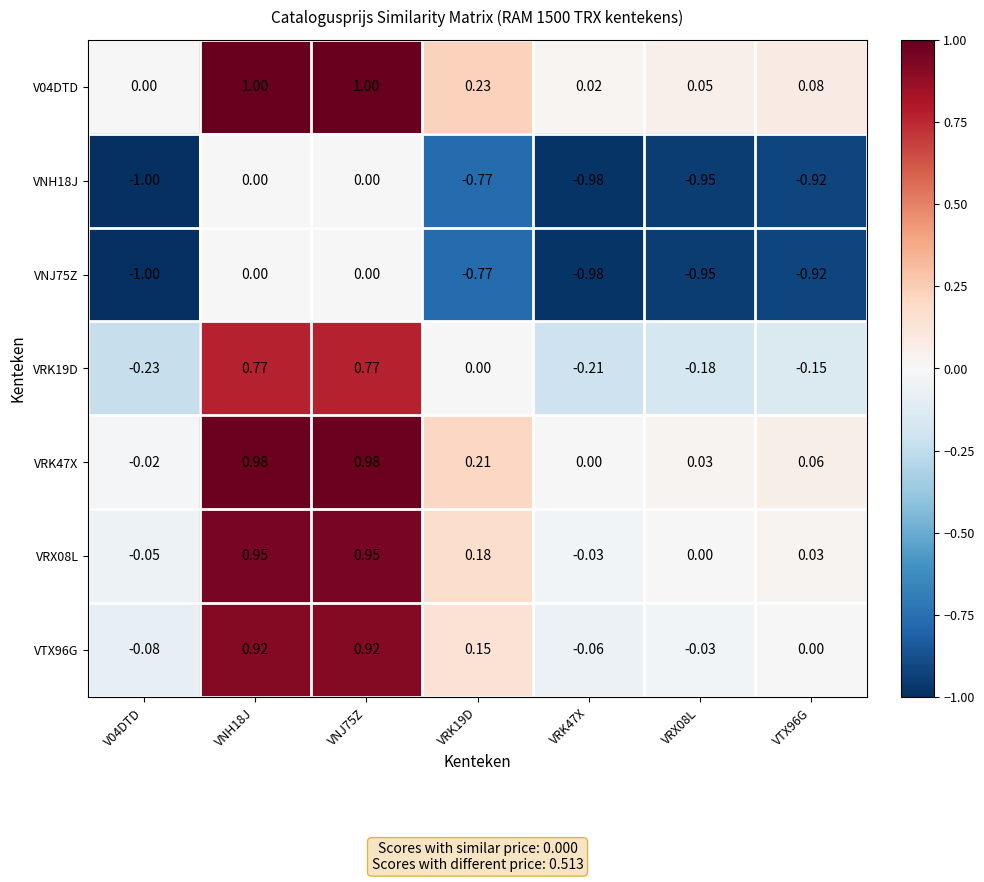

Which series has the largest total across all categories?

V04DTD